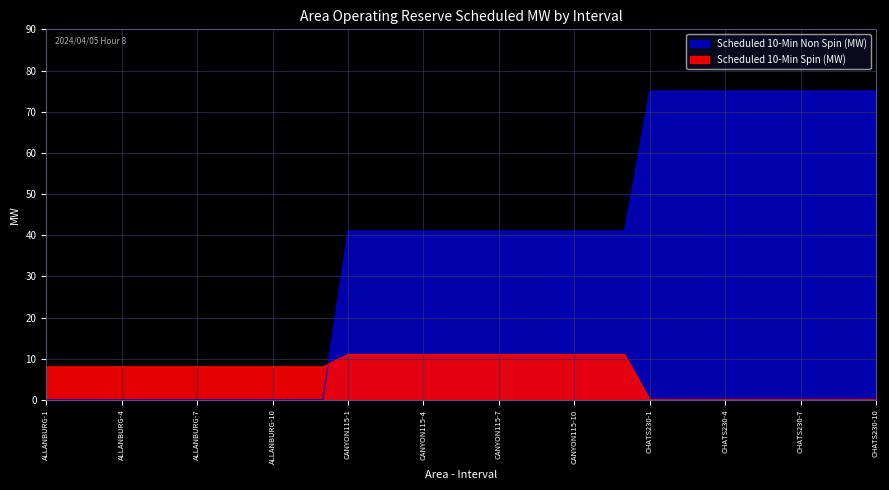

What is the total value across all series at CANYON115-5?

52